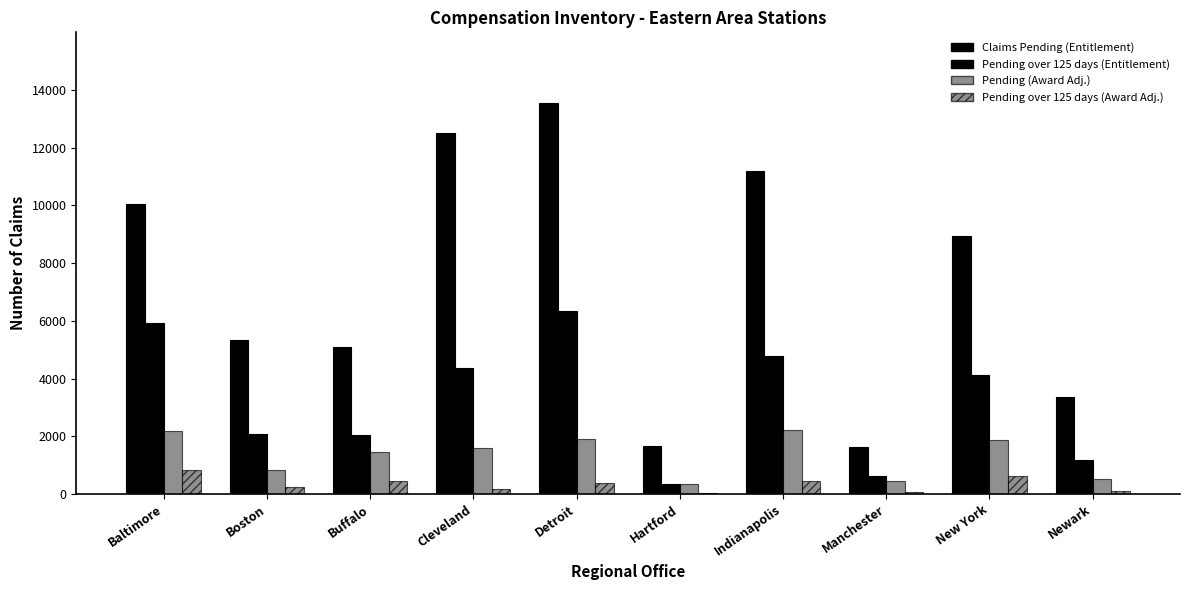

Rank the categories by Pending (Award Adj.) value from lowest to highest.

Hartford, Manchester, Newark, Boston, Buffalo, Cleveland, New York, Detroit, Baltimore, Indianapolis